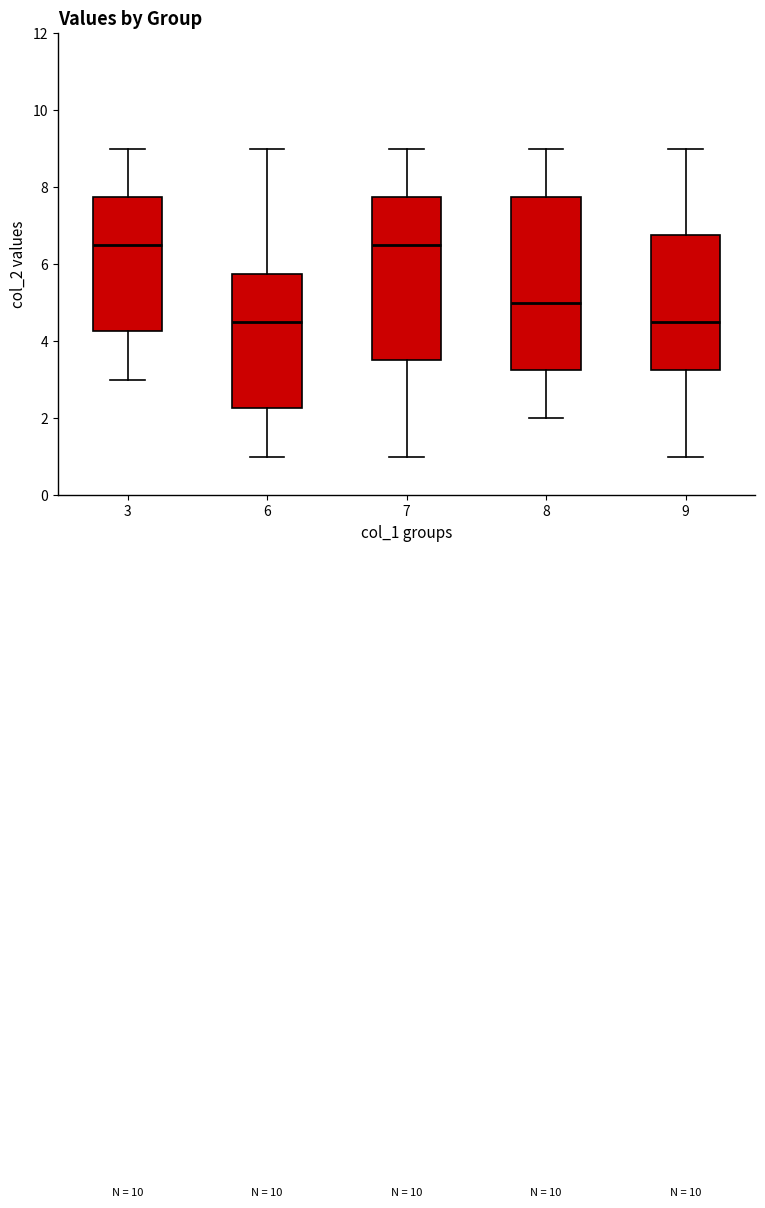

Reading left to right, read every box against the y-axis: the position of its median line, the range the box covers, and the ends of its whiskers. The values are not printed on the chart, so give them approximately, as read against the axis.

3: median 6.6, box 4.2 to 7.8, whiskers 3.0 to 9.0
6: median 4.6, box 2.2 to 5.8, whiskers 1.0 to 9.0
7: median 6.6, box 3.6 to 7.8, whiskers 1.0 to 9.0
8: median 5.0, box 3.2 to 7.8, whiskers 2.0 to 9.0
9: median 4.6, box 3.2 to 6.8, whiskers 1.0 to 9.0